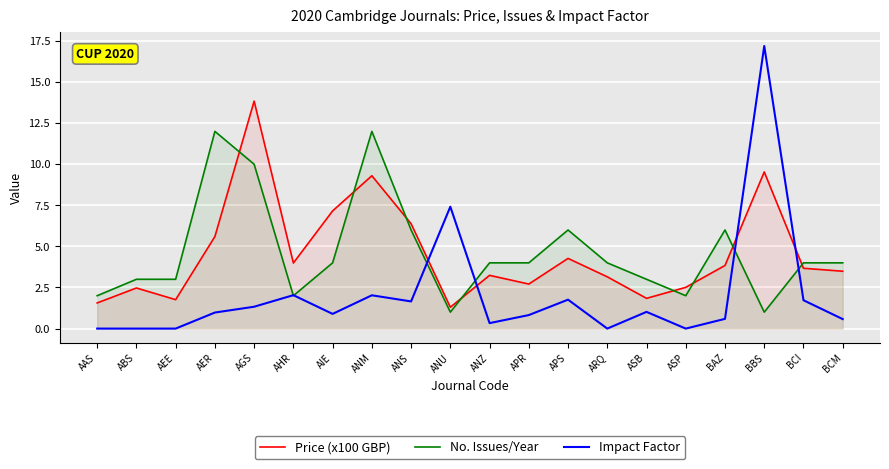

What is the total value across all series at BCM?

8.1